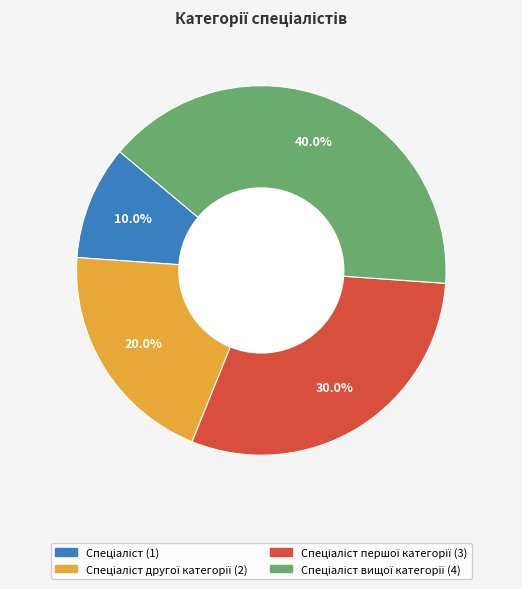

Is there any slice that represents more than half of the pie?

No